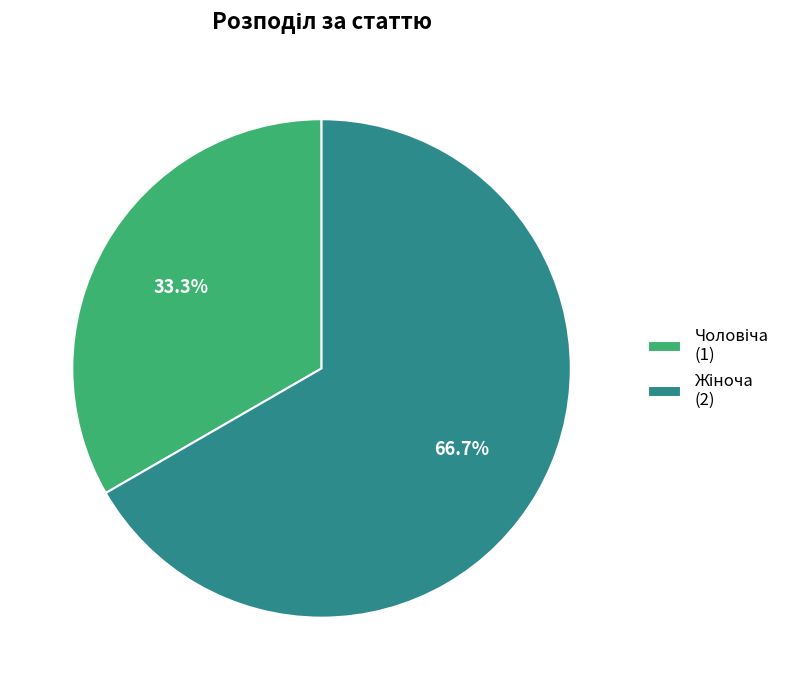

Count the number of slices in the pie.

2